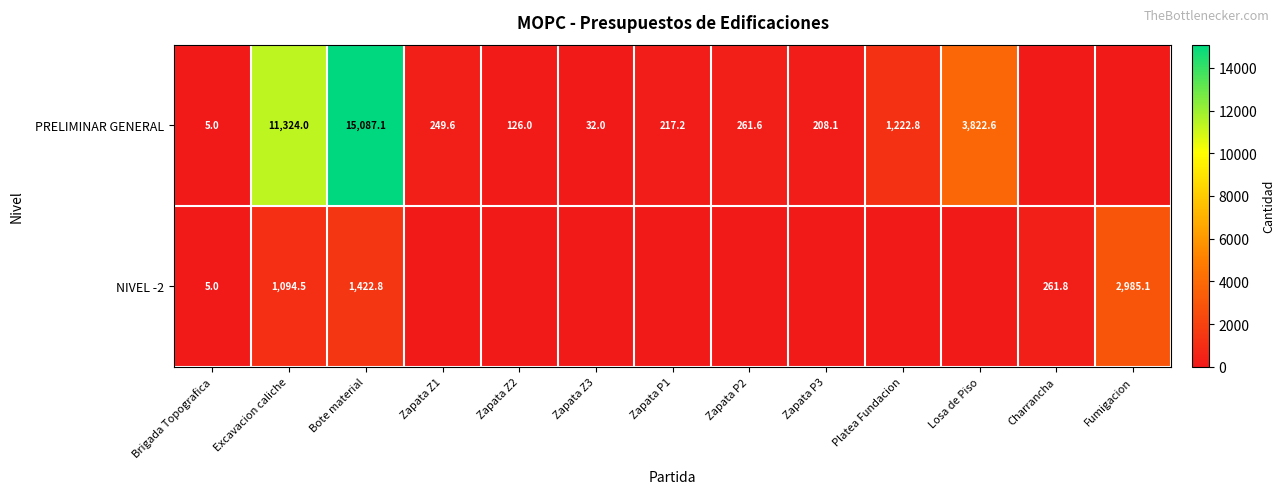

What is the spread (max minus min) of values at Excavacion caliche?

10229.5